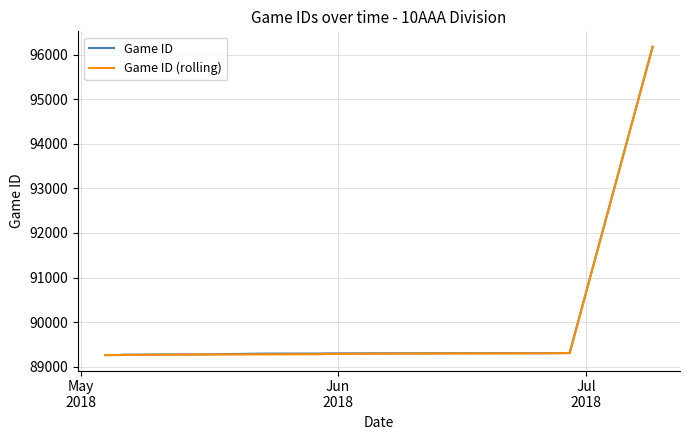

True or false: Game ID and Game ID (rolling) cross at least once.

False